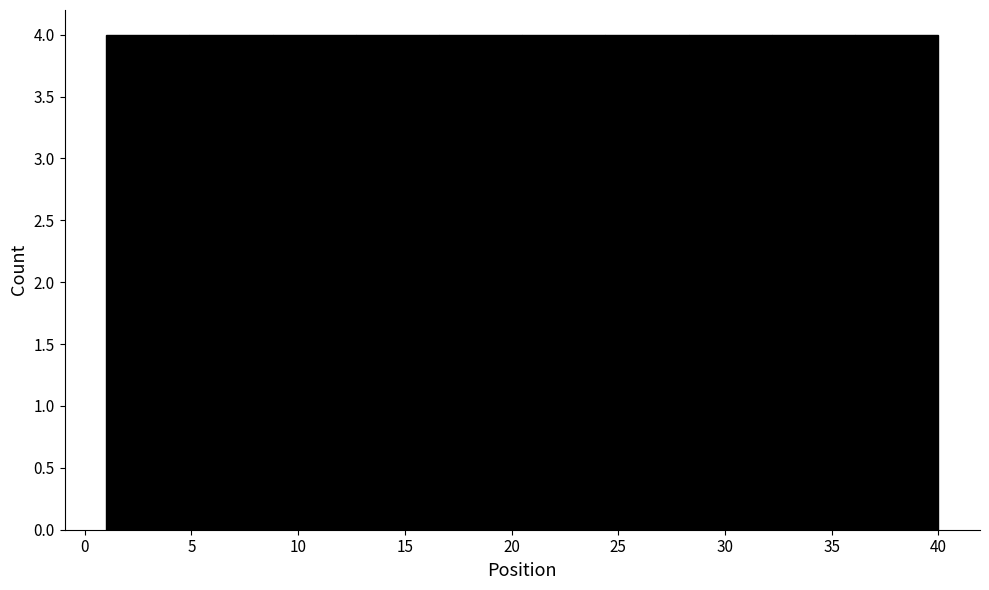

Reading left to right, list every bar in this chart as the range it spans on the x-axis followed by its height. Neither the bar edges nor the heights are printed on the chart, so give them approximately, as read against the axes.

1.0 to 4.9: 4
4.9 to 8.8: 4
8.8 to 12.7: 4
12.7 to 16.6: 4
16.6 to 20.5: 4
20.5 to 24.4: 4
24.4 to 28.3: 4
28.3 to 32.2: 4
32.2 to 36.1: 4
36.1 to 40.0: 4